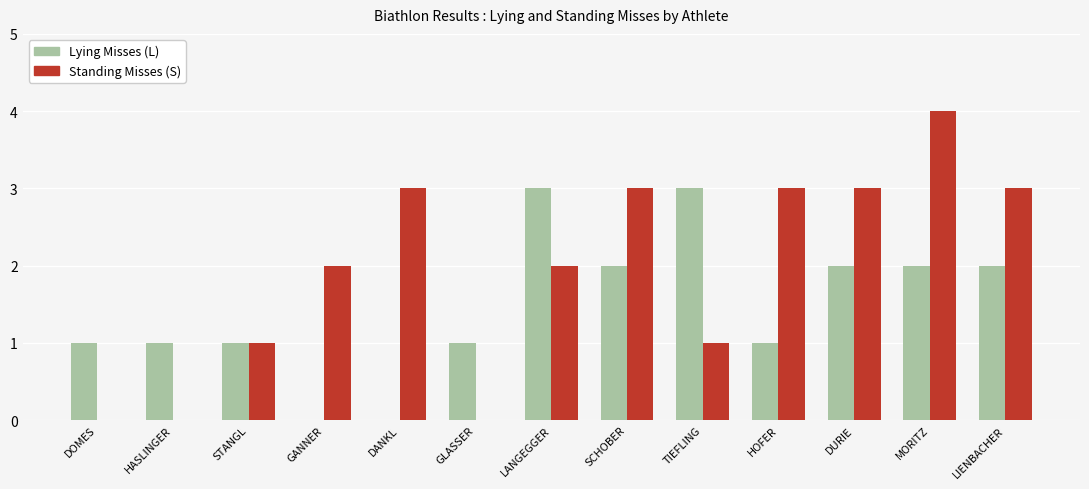

What is the sum of all Standing Misses (S) values?

25